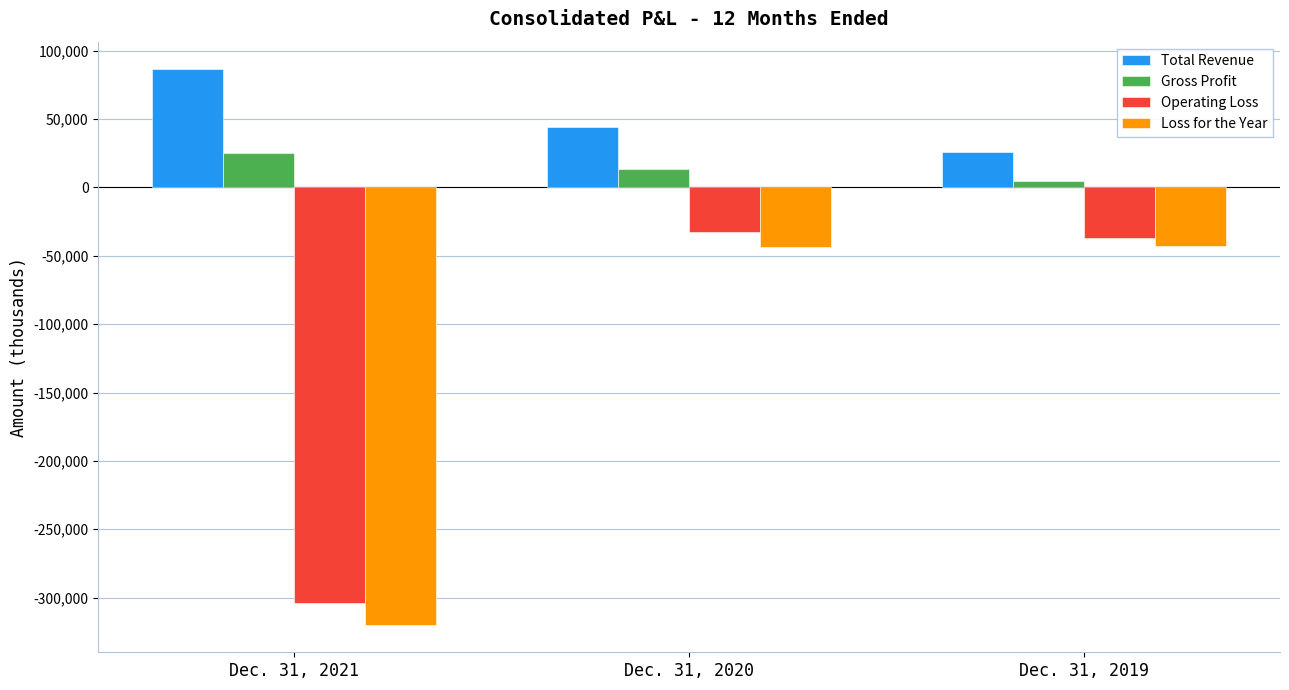

How many values in the Loss for the Year series are below -43256?

1